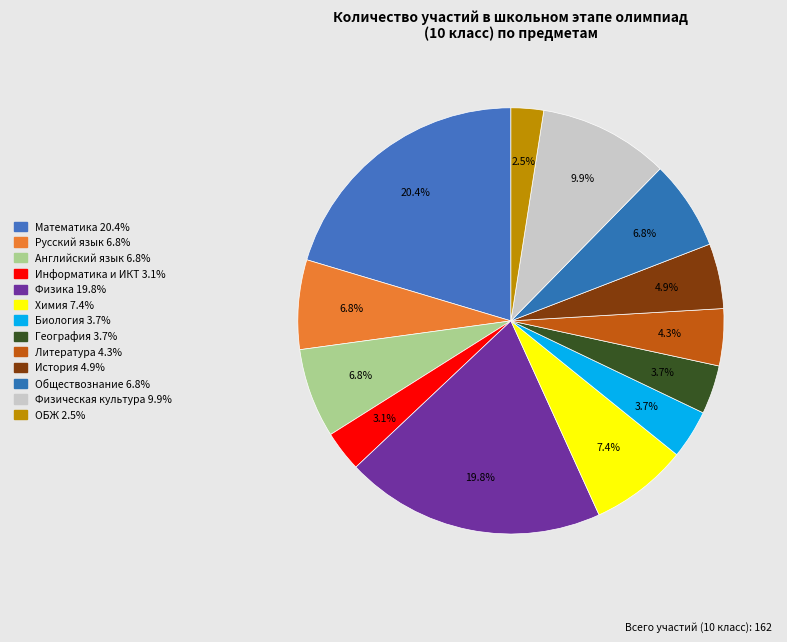

To the nearest percent, what portion does Физика represent?

20%